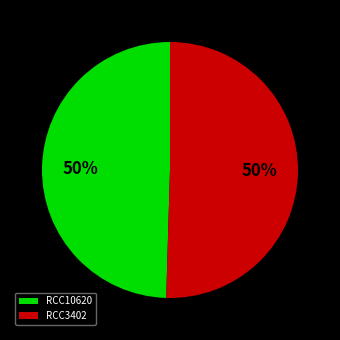

The RCC3402 slice represents 50% of the pie. True or false?

True